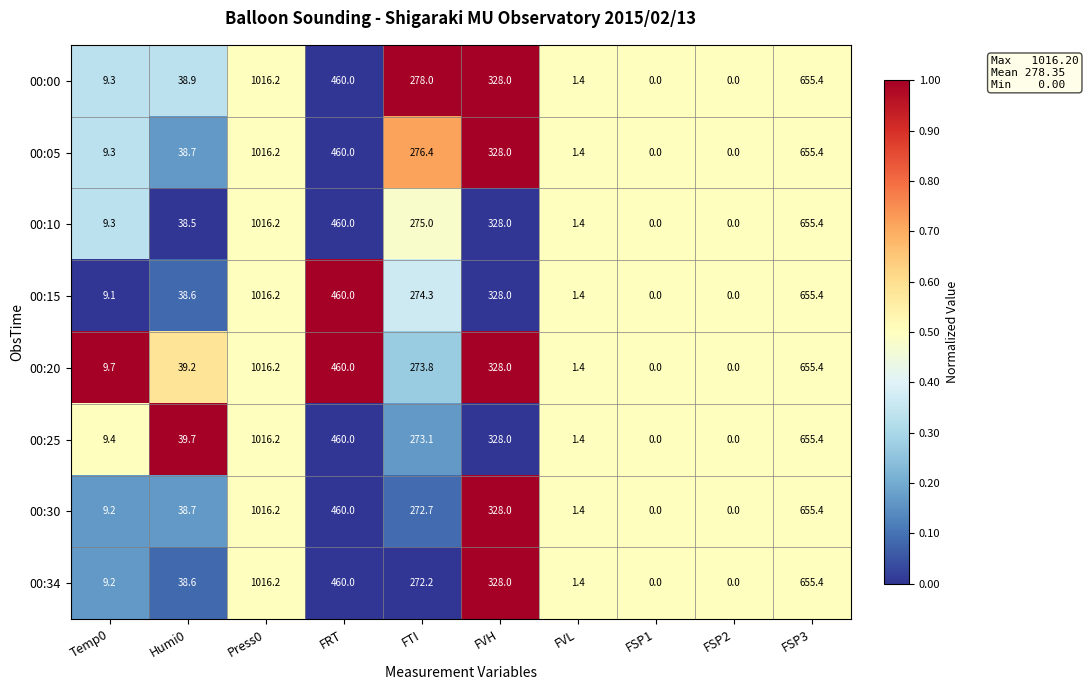

At which category does the chart reach its peak across all series?

Press0